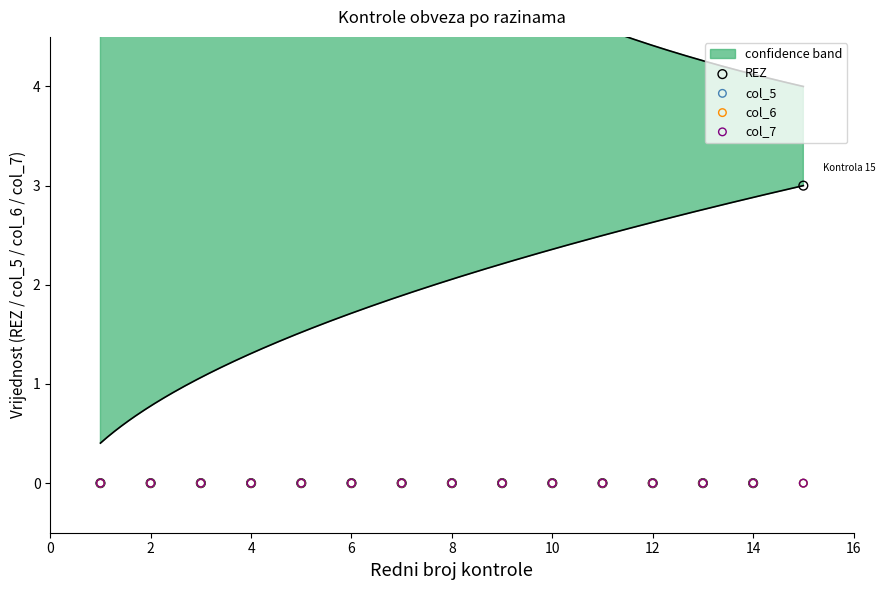

Which series contains the lowest Y value?

REZ